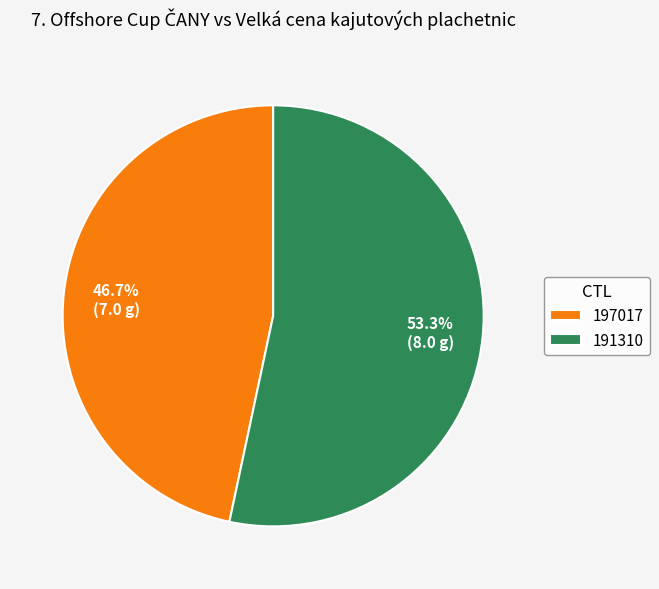

Which category has the biggest portion of the pie?

191310